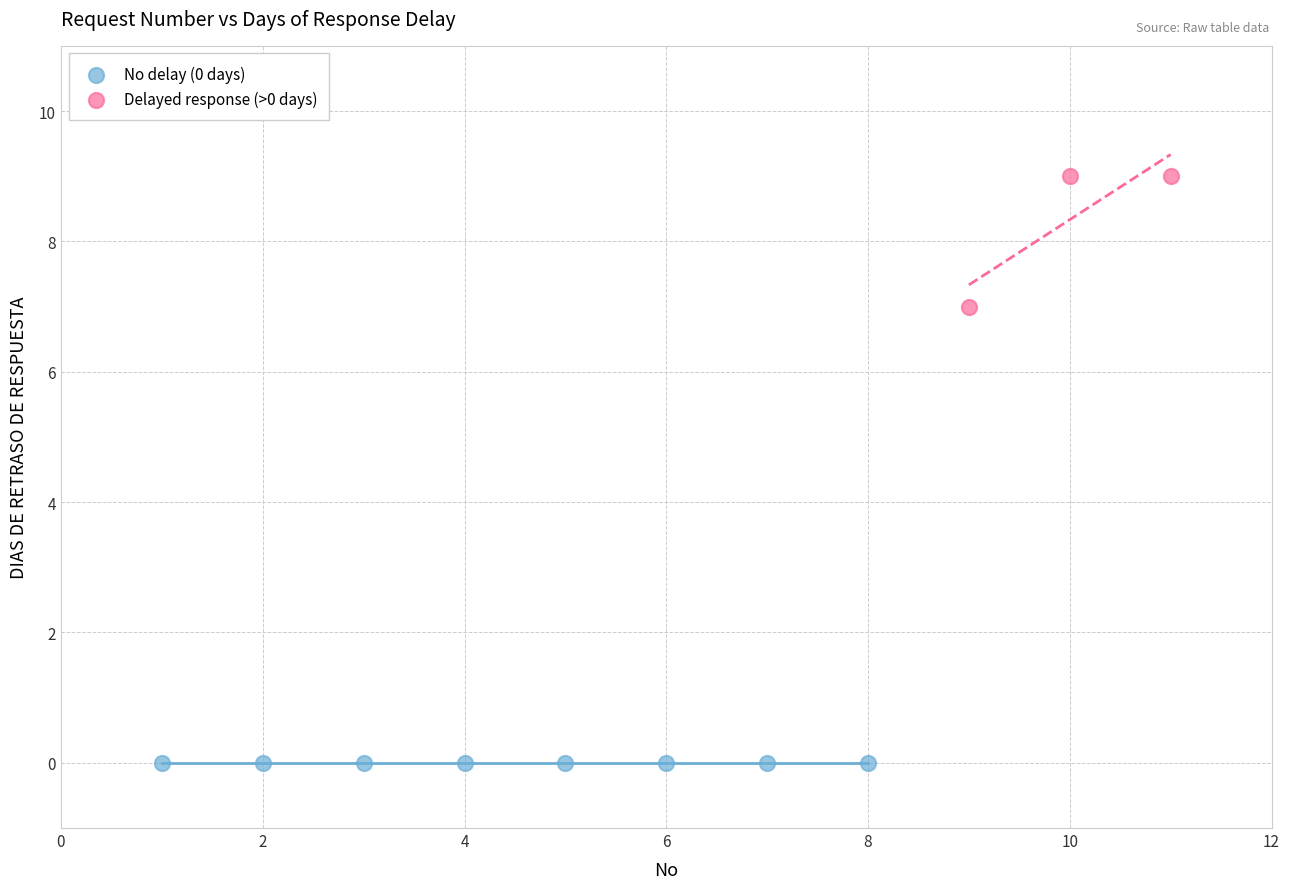

Which series reaches the minimum Y coordinate?

No delay (0 days)